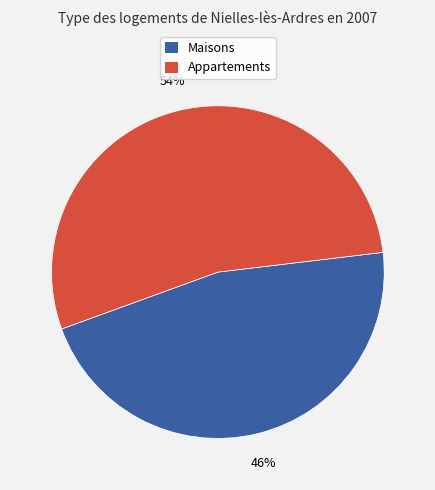

How many segments does this pie chart have?

2